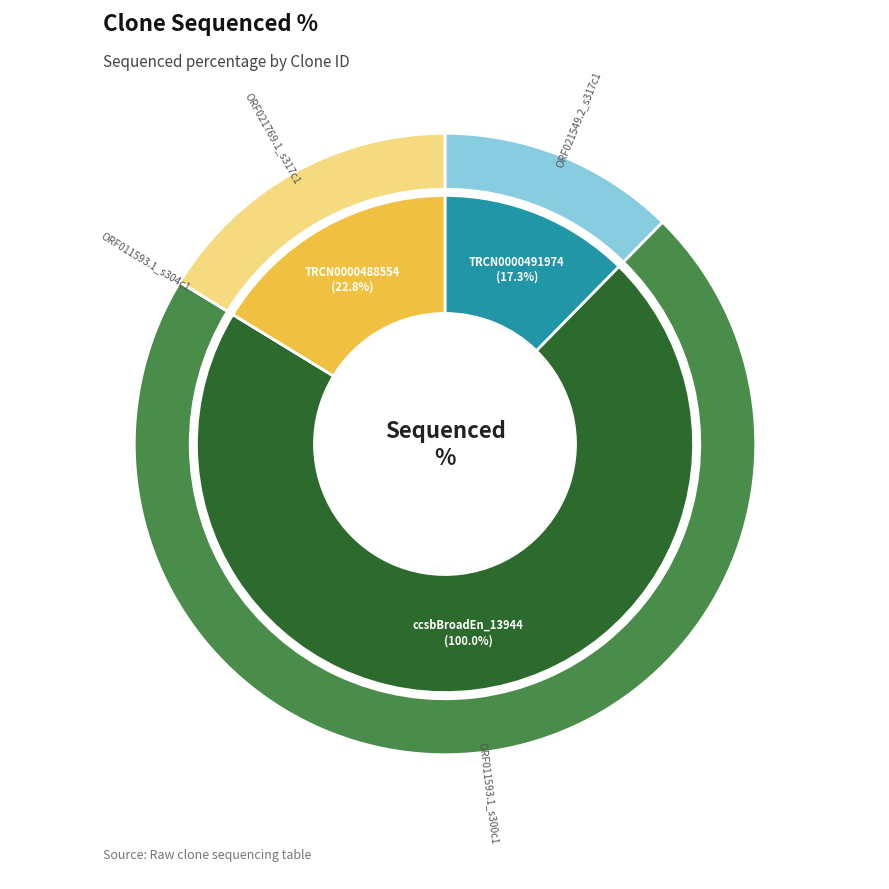

The TRCN0000491974 slice represents 3% of the pie. True or false?

False